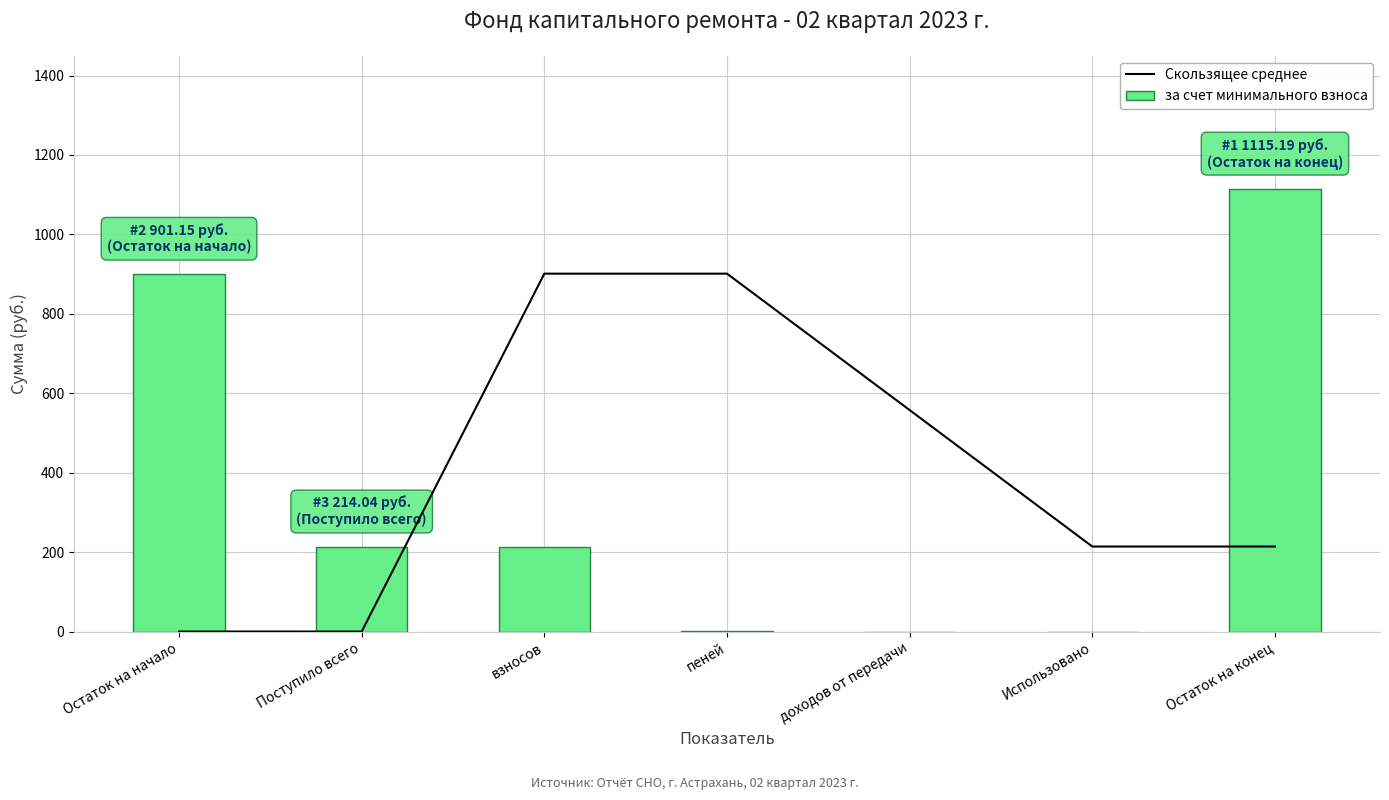

At which category does the chart reach its minimum across all series?

Остаток на начало